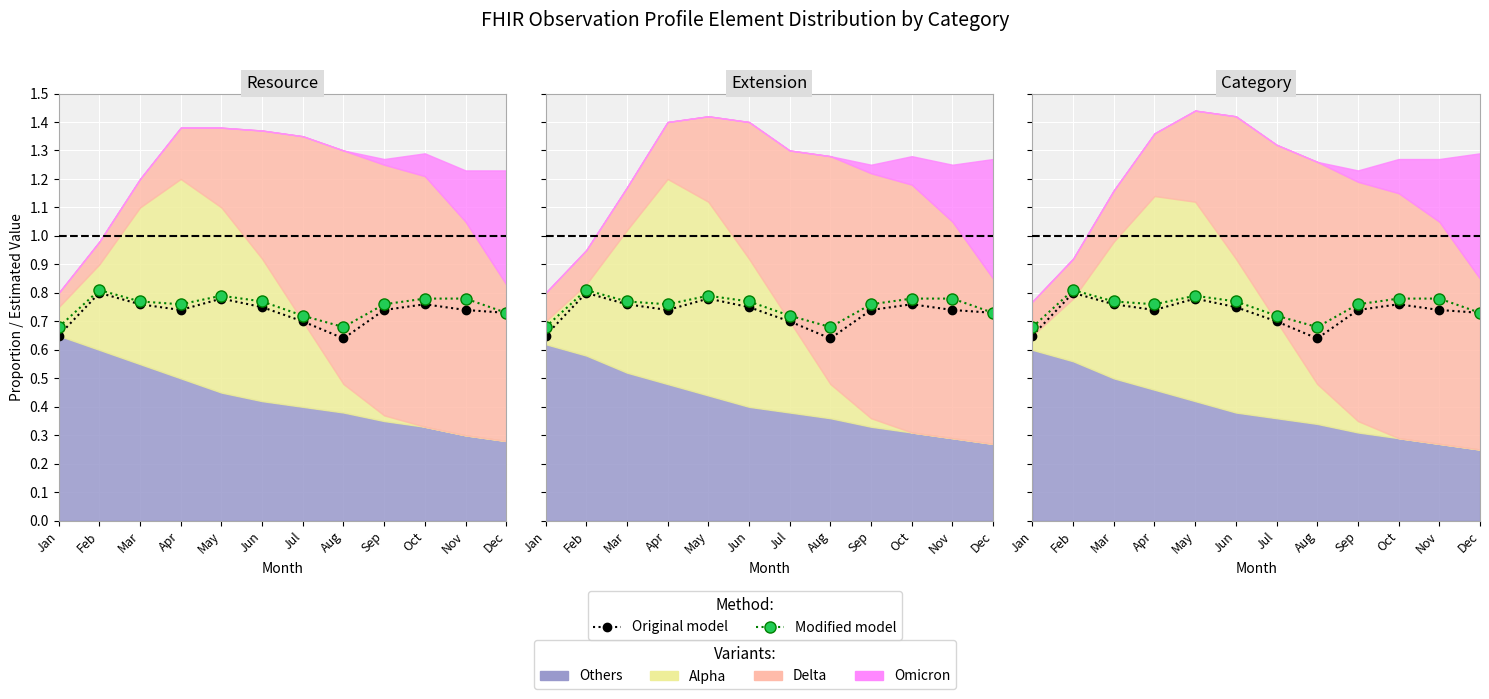

At which category is the sum across all series the highest?

Feb